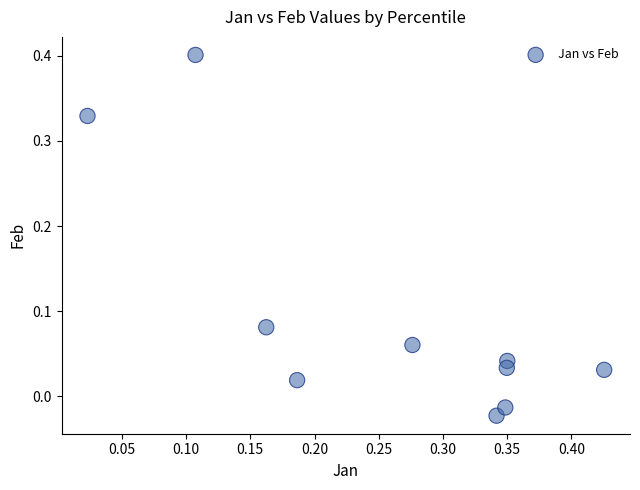

What is the range of Y values (max minus min)?

0.4